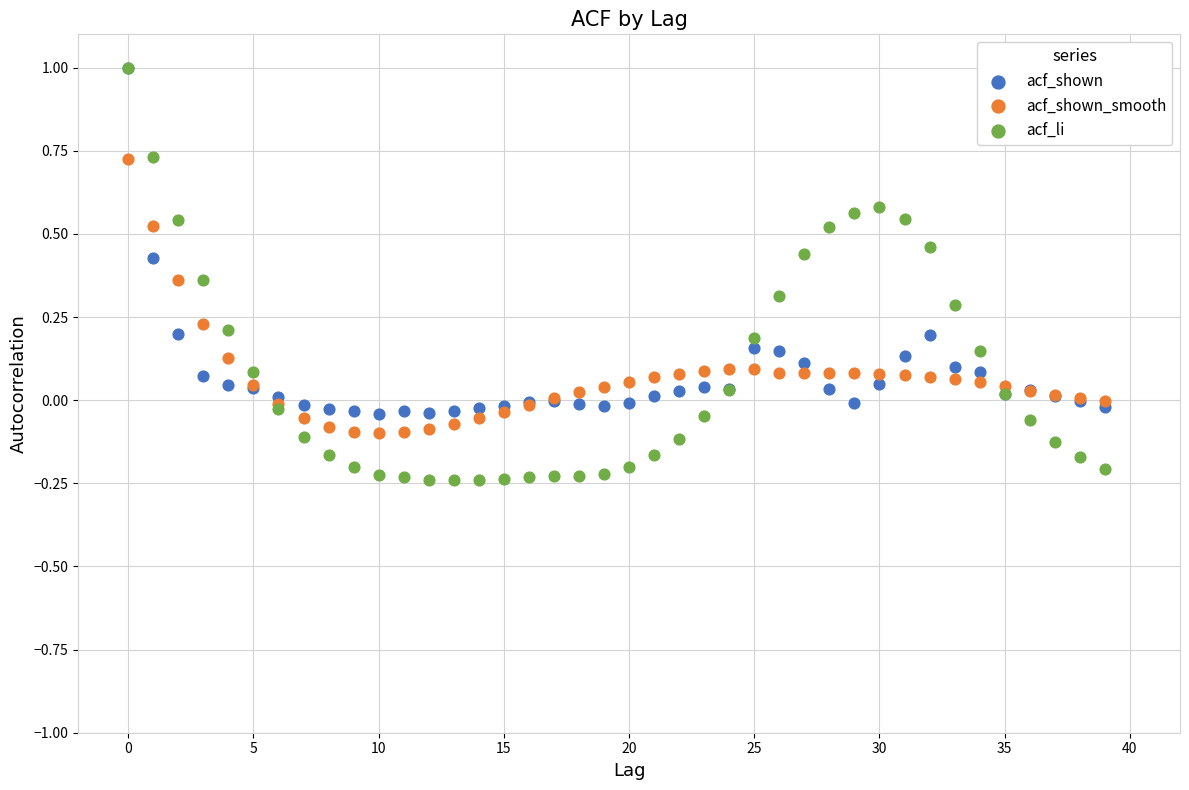

Which series has the largest Y range (max minus min)?

acf_li